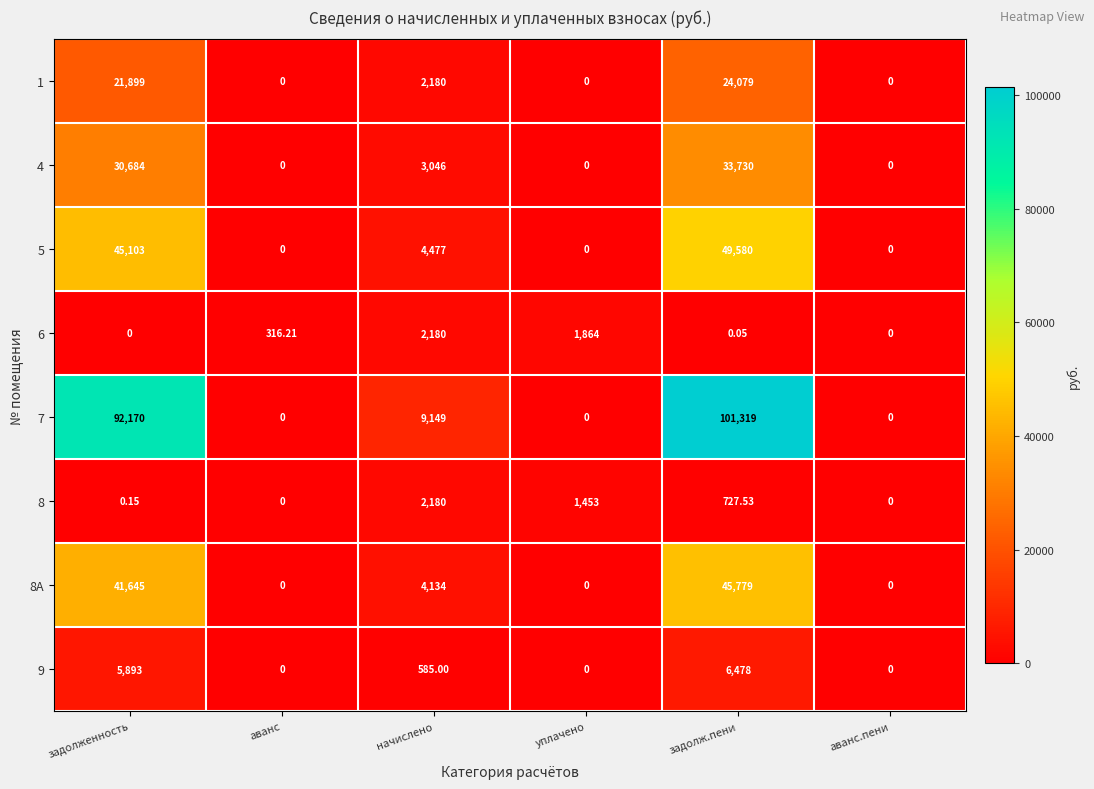

Where does the 6 series first go above 316?

аванс